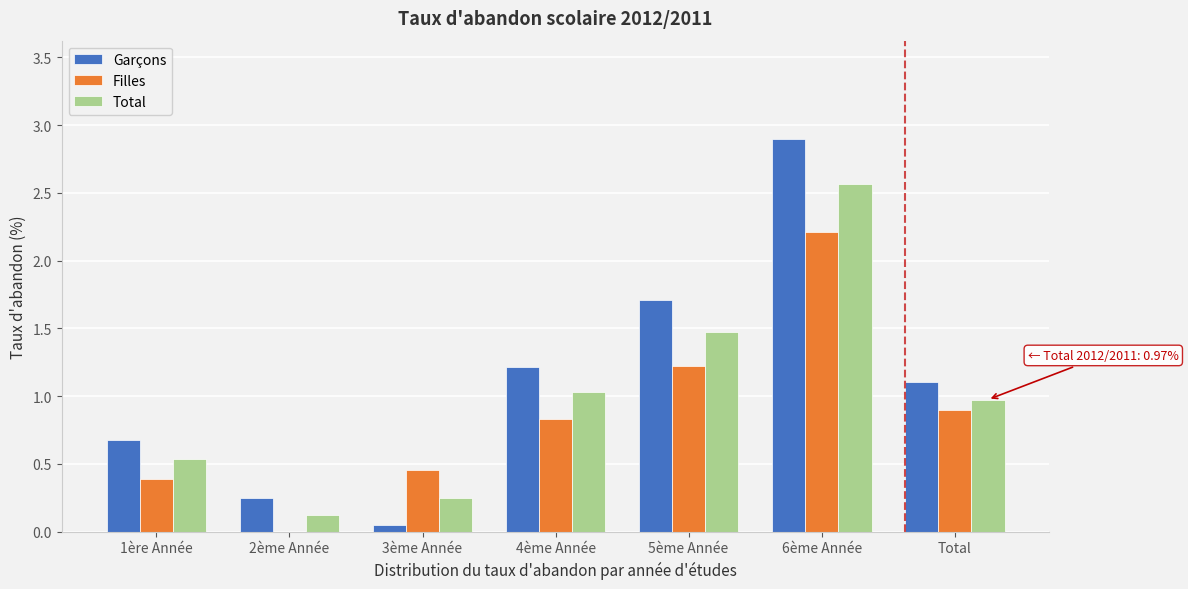

The Filles series shows 1.2 at 5ème Année. True or false?

True